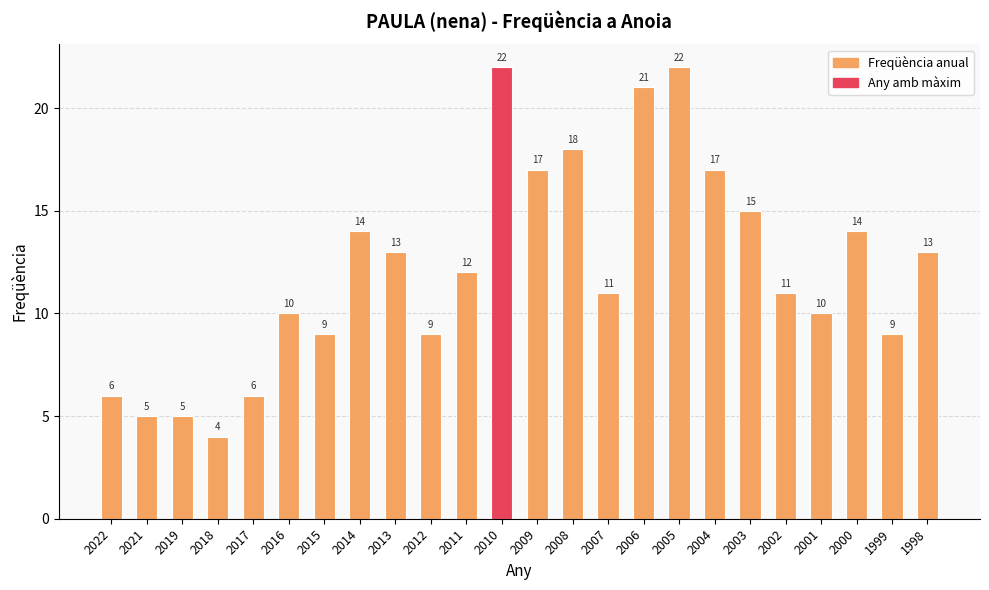

How many values are below 12?

12